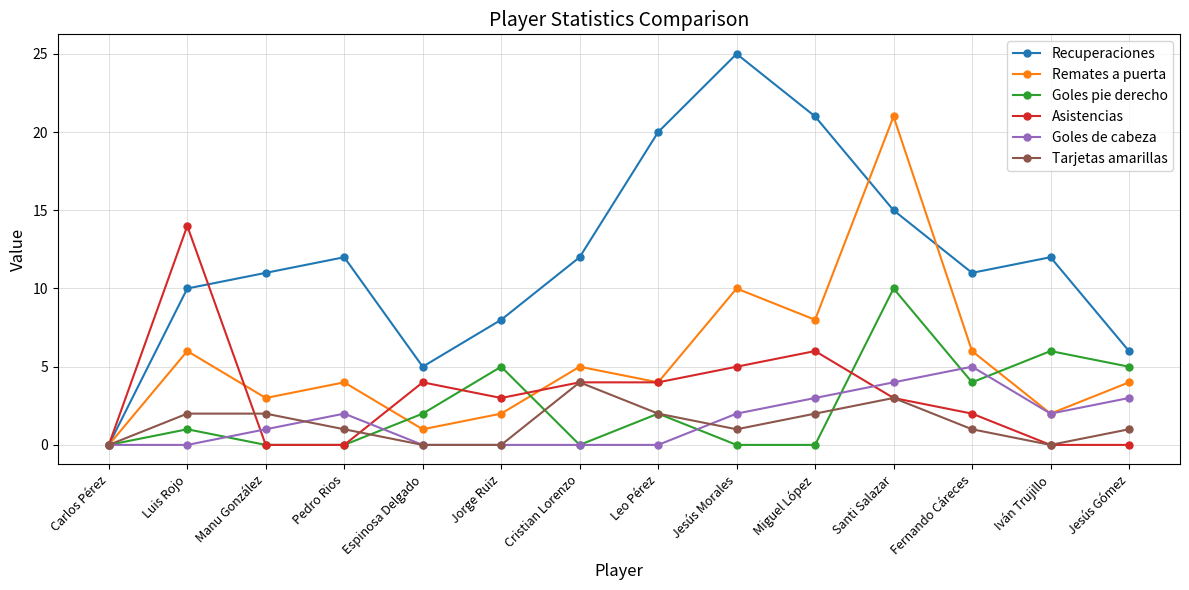

The value of Asistencias at Iván Trujillo is 0. True or false?

True